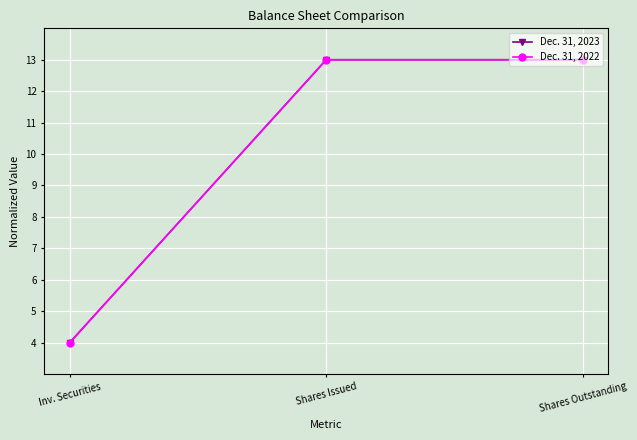

Does the chart have visible grid lines?

Yes